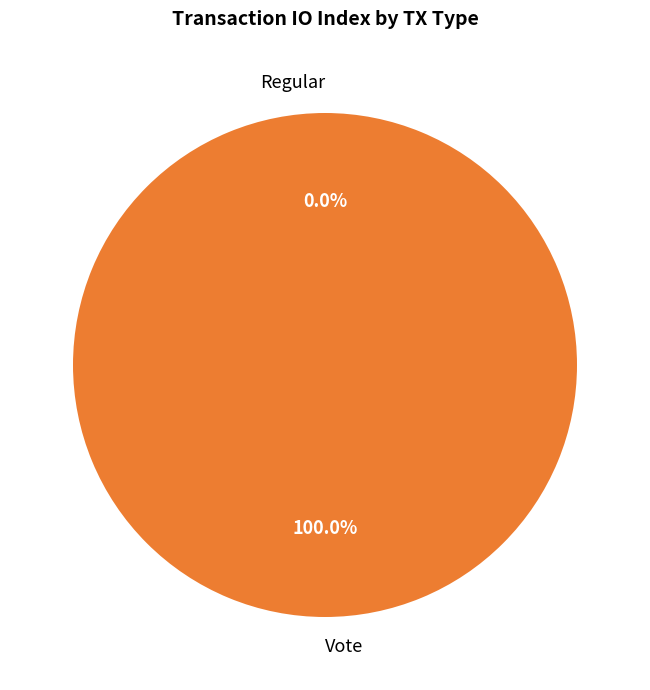

Does Regular represent more than half of the total?

No